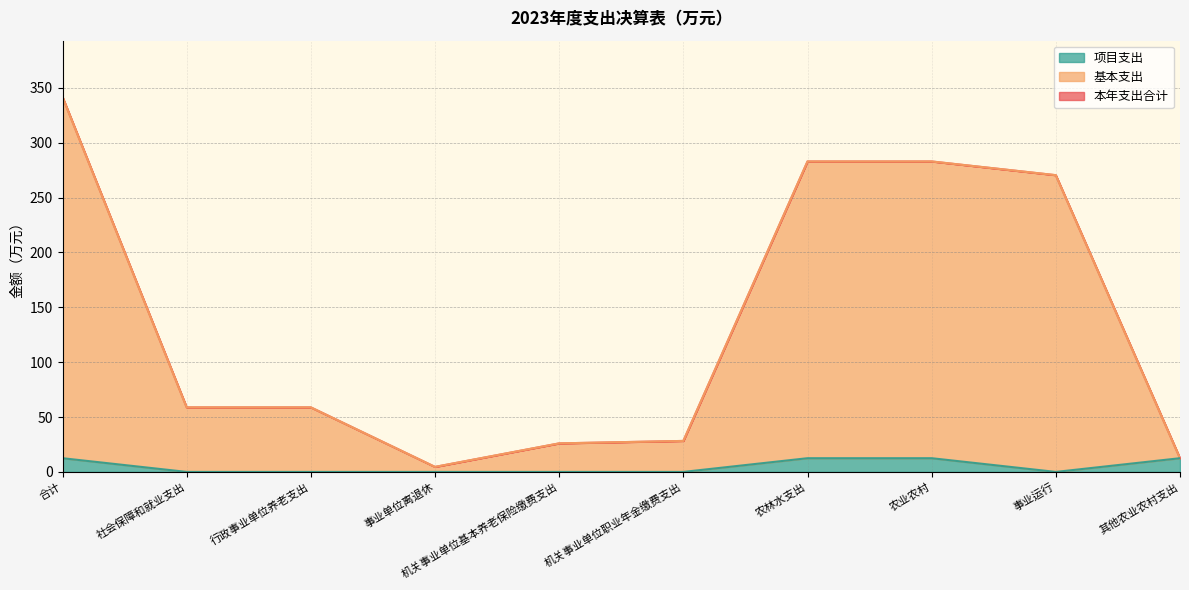

At which category does the chart reach its minimum across all series?

社会保障和就业支出